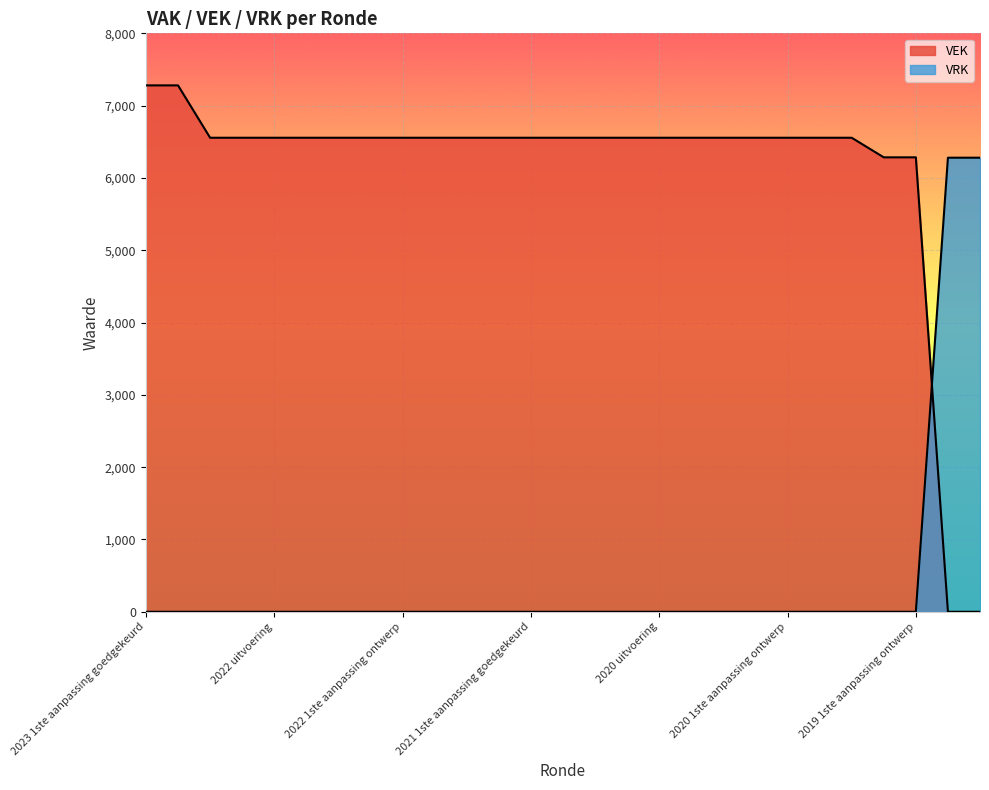

At which category does the chart reach its minimum across all series?

2019 opmaak goedgekeurd